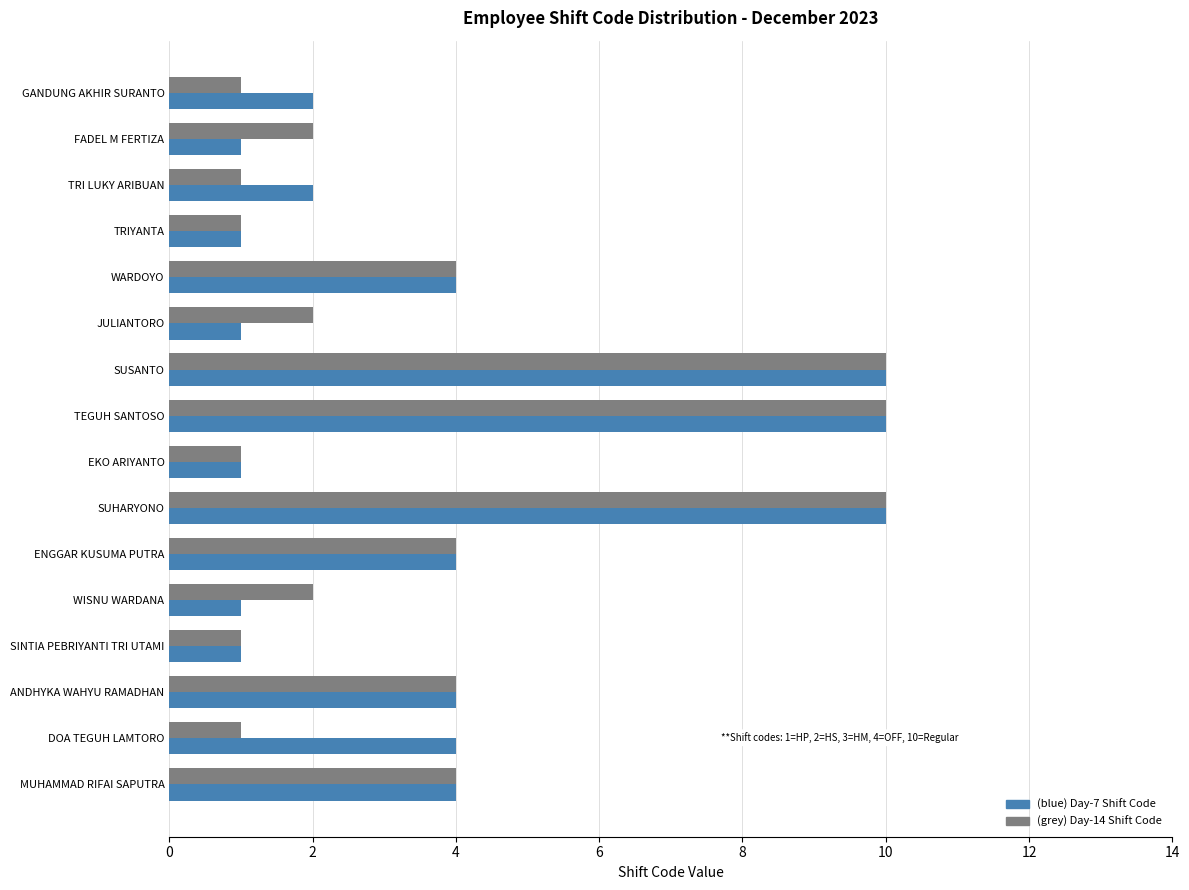

What is the greatest value displayed?

10